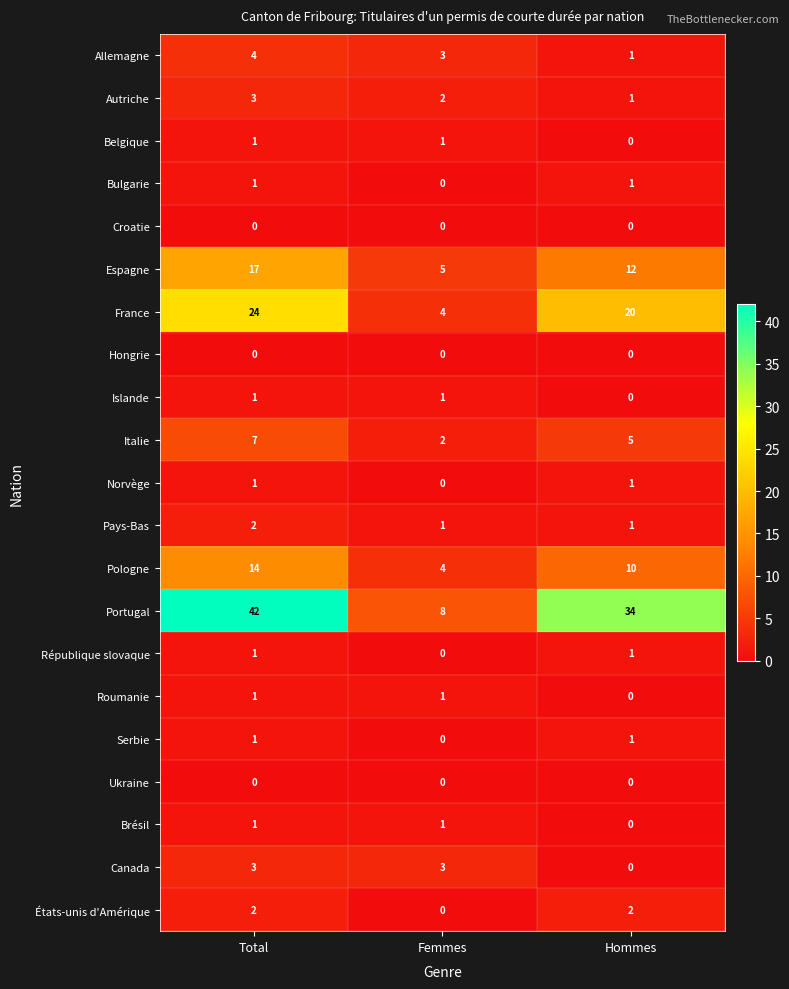

True or false: France has a value of 24 at Total.

True